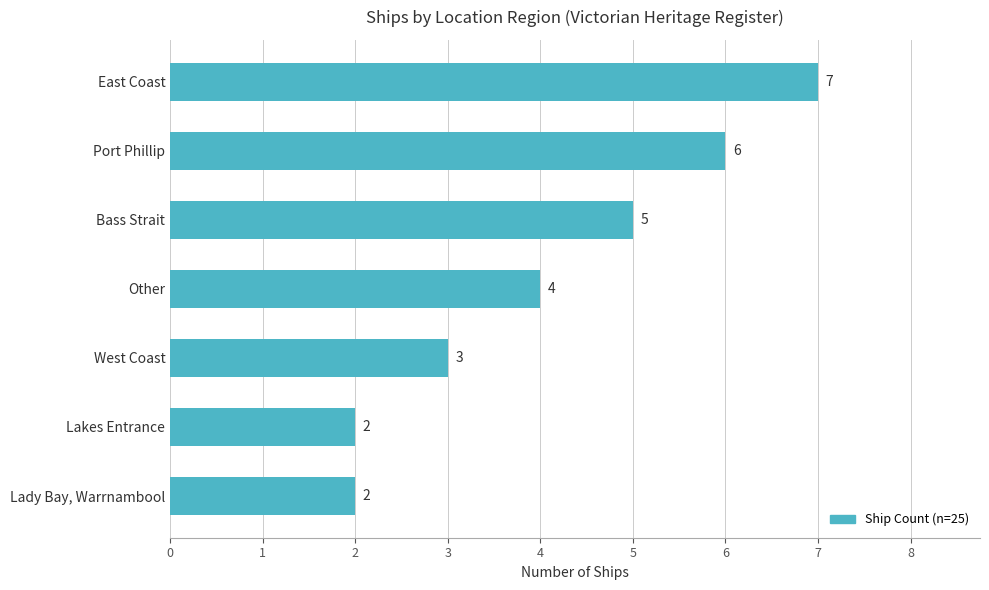

What is the maximum value shown in the chart?

7